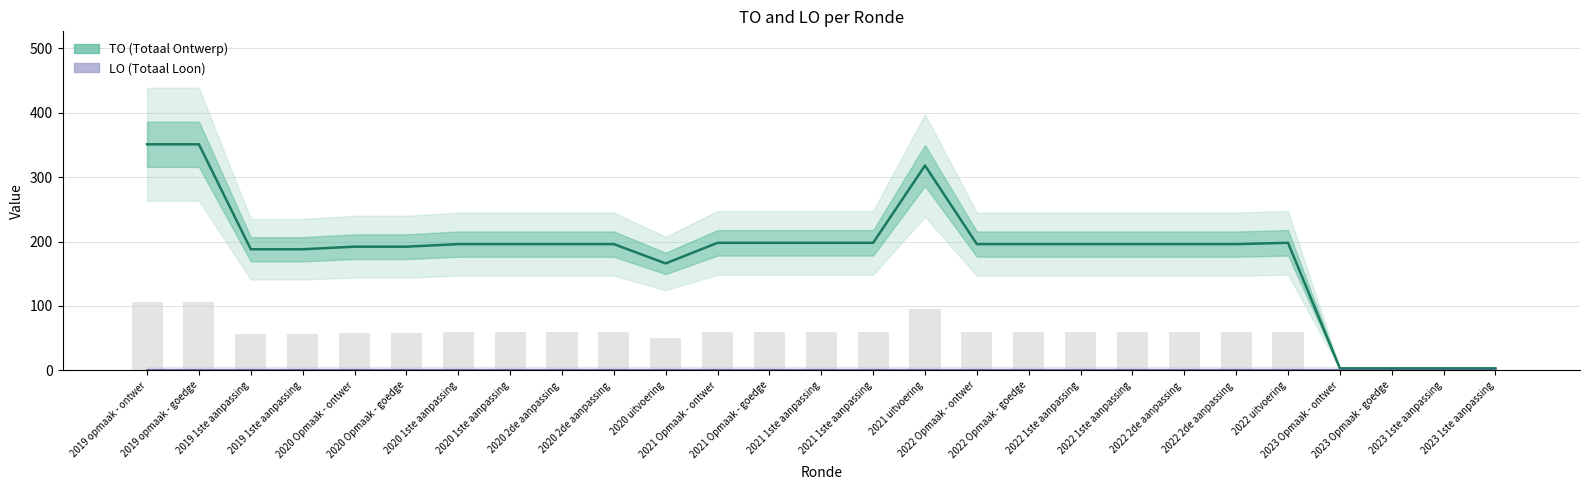

What is the maximum value shown in the chart?

351